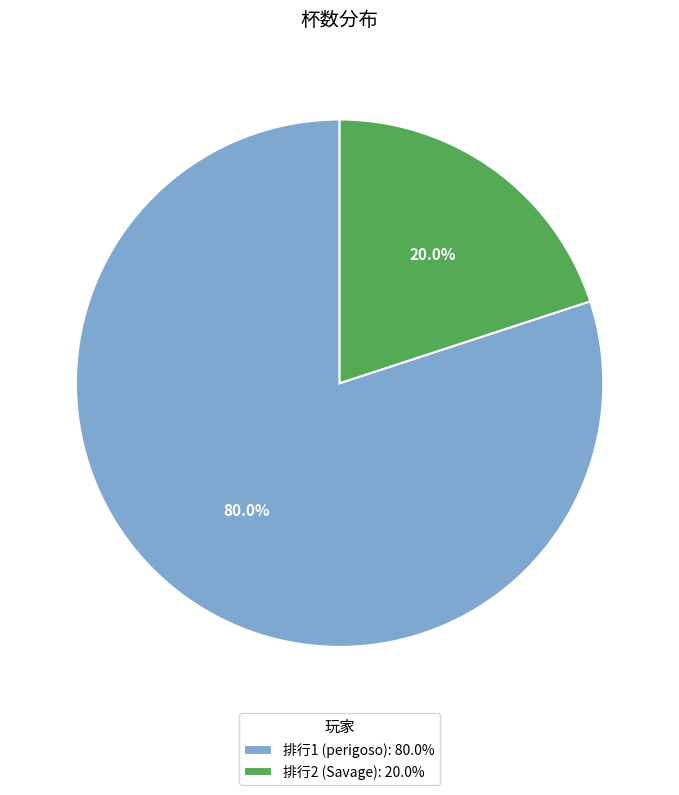

Between 排行1 (perigoso): 80.0% and 排行2 (Savage): 20.0%, which is larger?

排行1 (perigoso): 80.0%